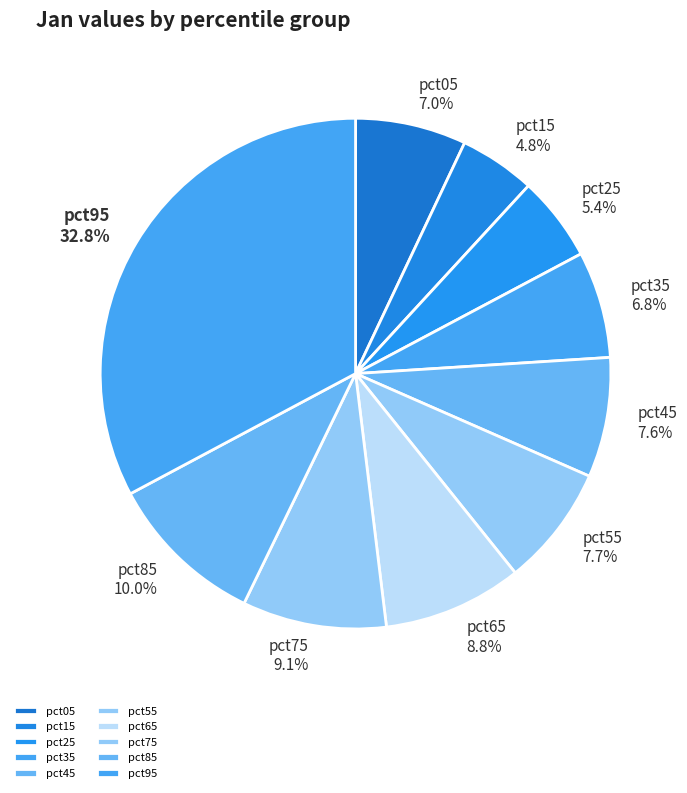

How many segments does this pie chart have?

10